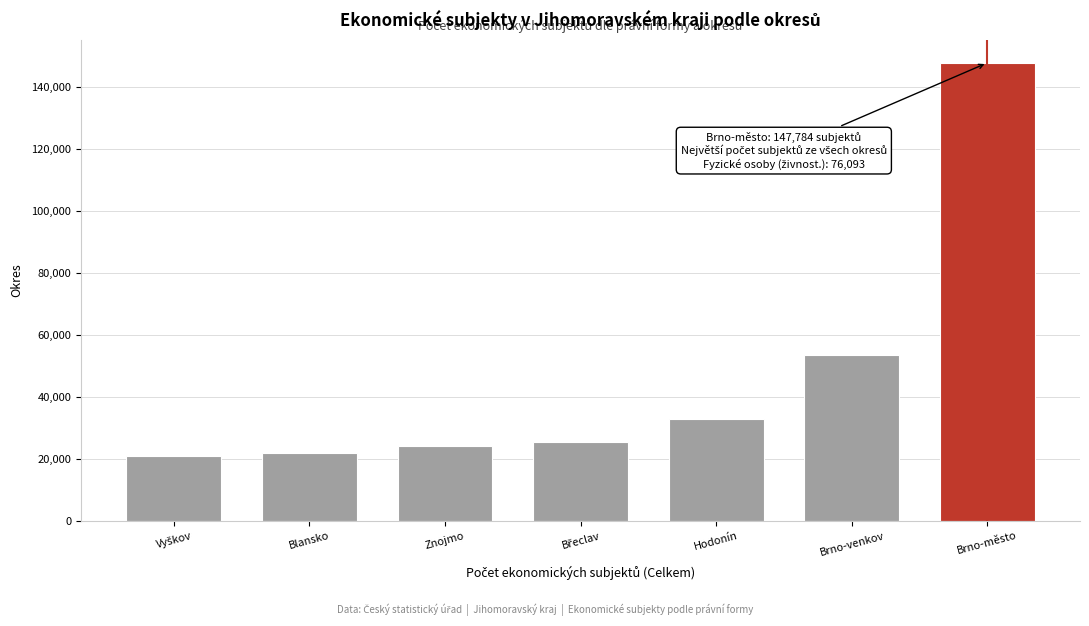

Reading right to left, extract all data points from this chart.

147784	53566	32967	25465	24096	22058	20921